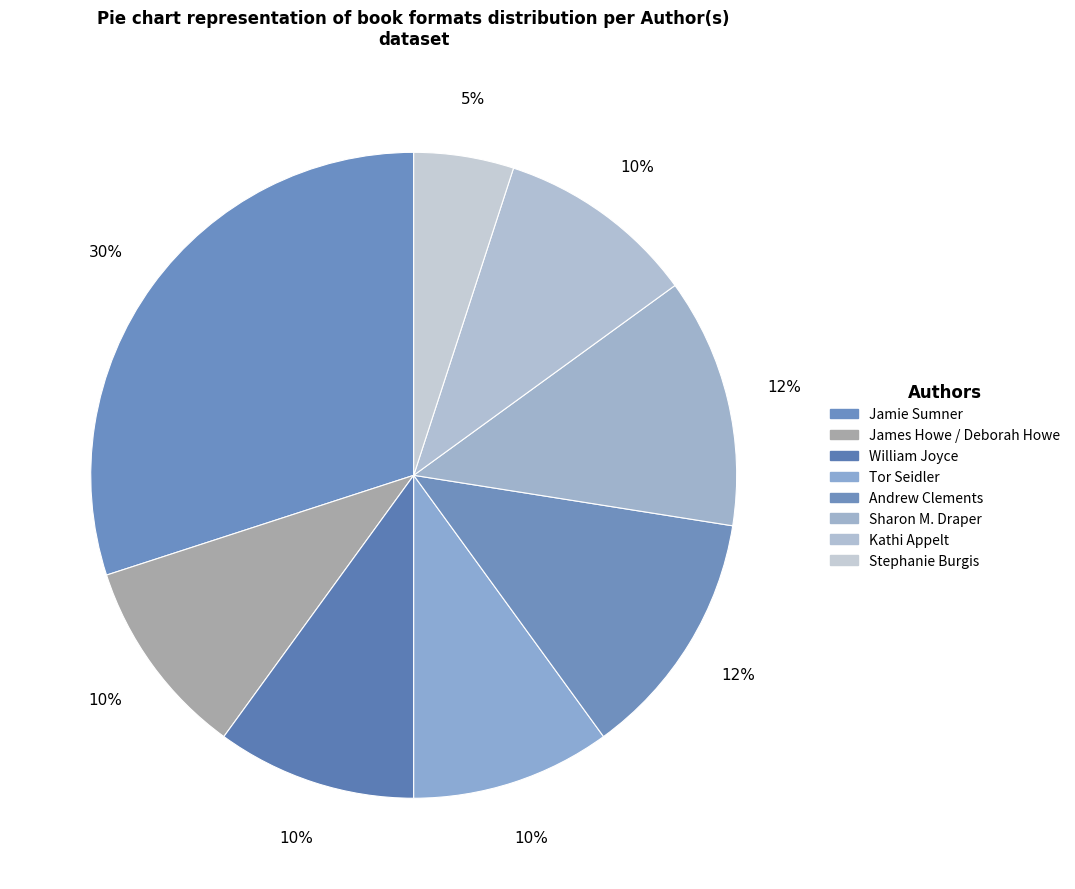

Which slice is the smallest?

Stephanie Burgis